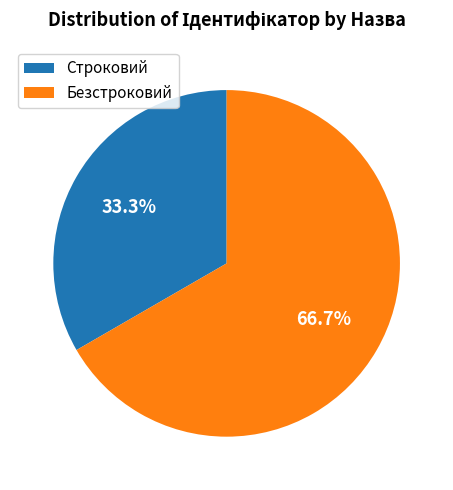

To the nearest percent, what is the difference between the largest and smallest slice percentages?

33%